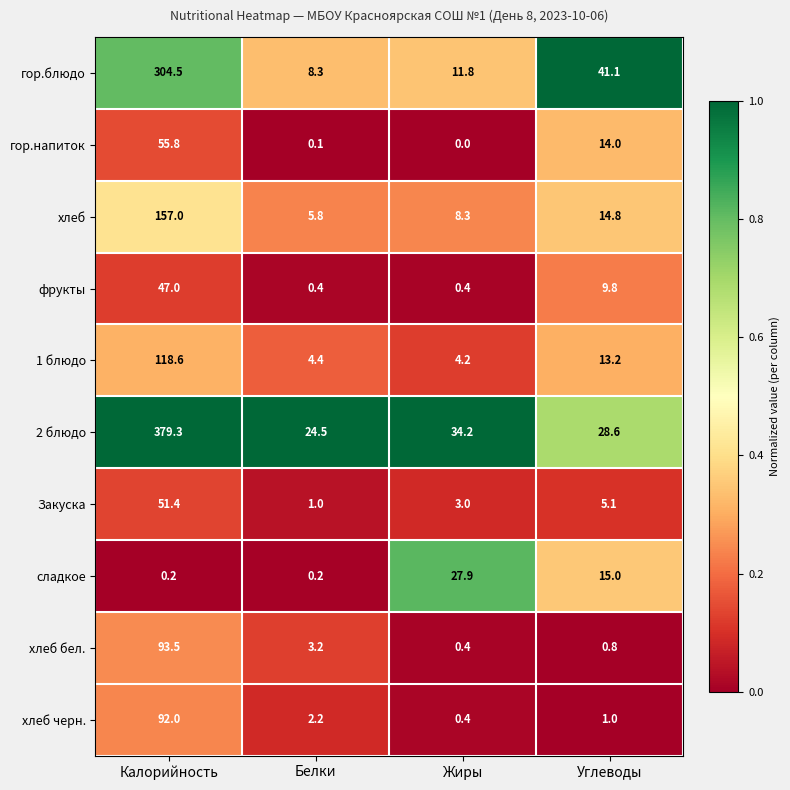

What is the sum of all фрукты values?

57.6